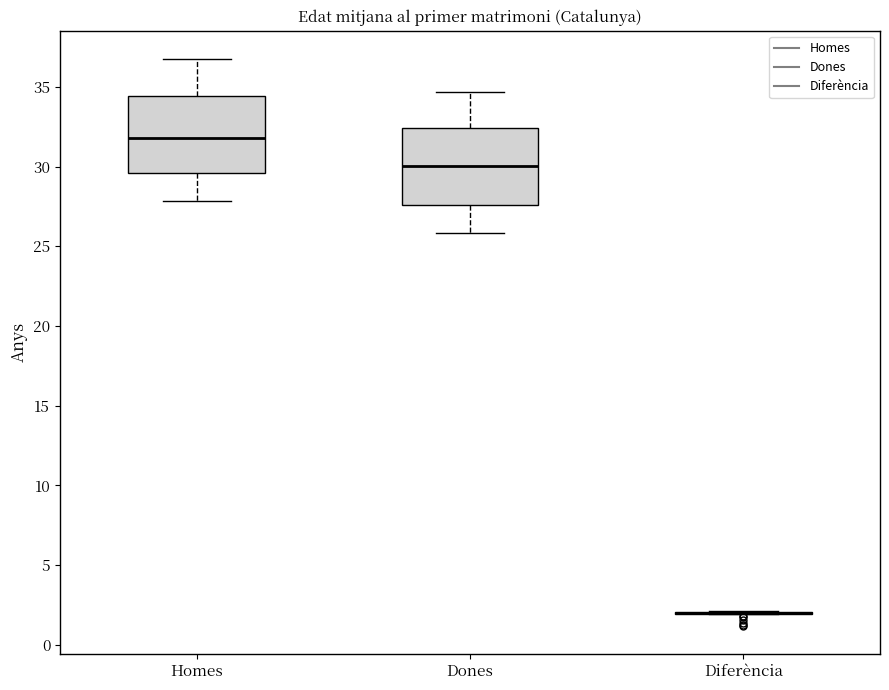

Reading left to right, read every box against the y-axis: the position of its median line, the range the box covers, and the ends of its whiskers. The values are not printed on the chart, so give them approximately, as read against the axis.

Homes: median 32.0, box 29.5 to 34.5, whiskers 28.0 to 37.0
Dones: median 30.0, box 27.5 to 32.5, whiskers 26.0 to 34.5
Diferència: box collapsed to a line at 2.0, whiskers 2.0 to 2.0